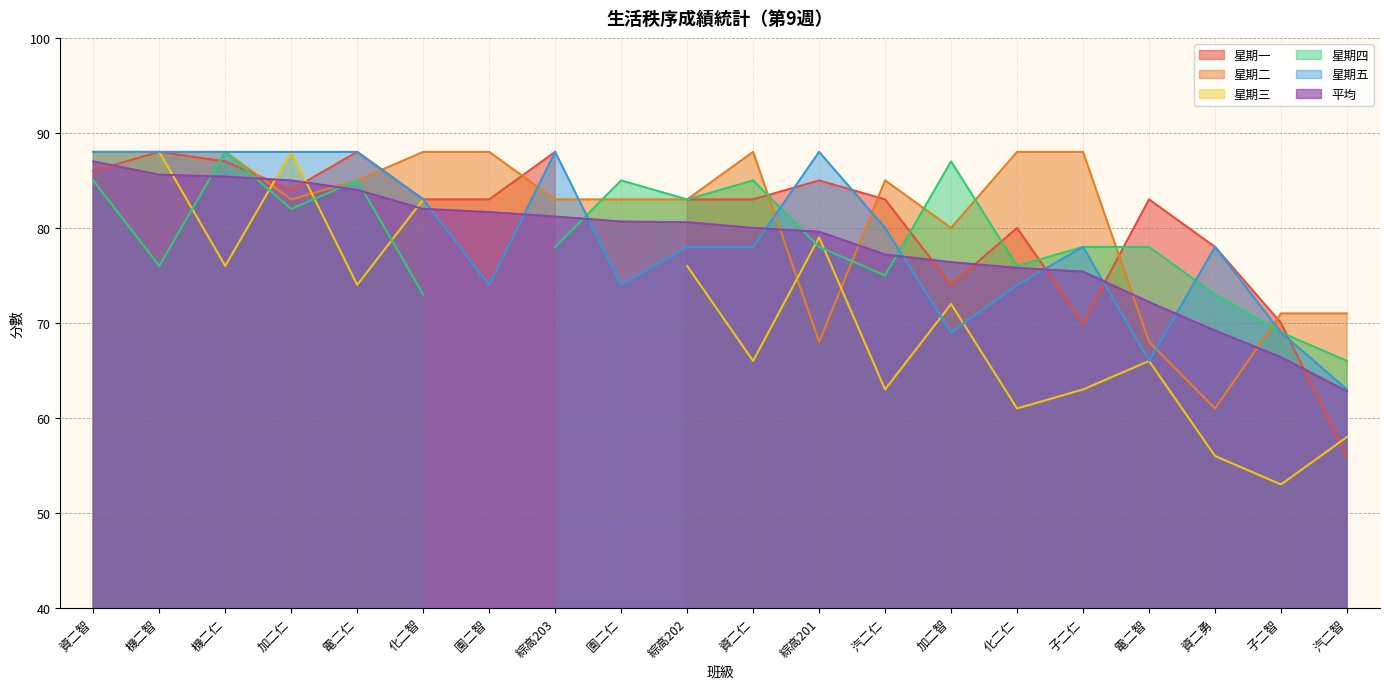

How many data points in 星期五 are above 78?

9